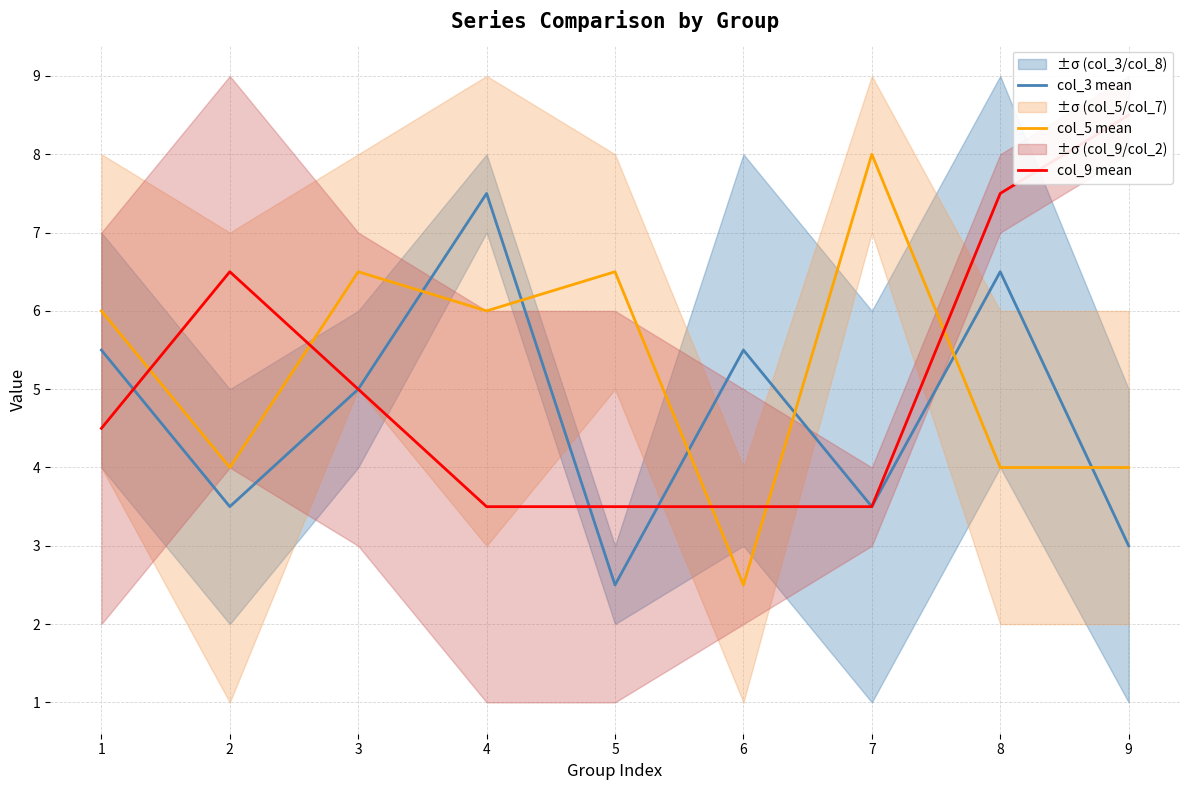

How many values in the col_3 mean series exceed 5?

4